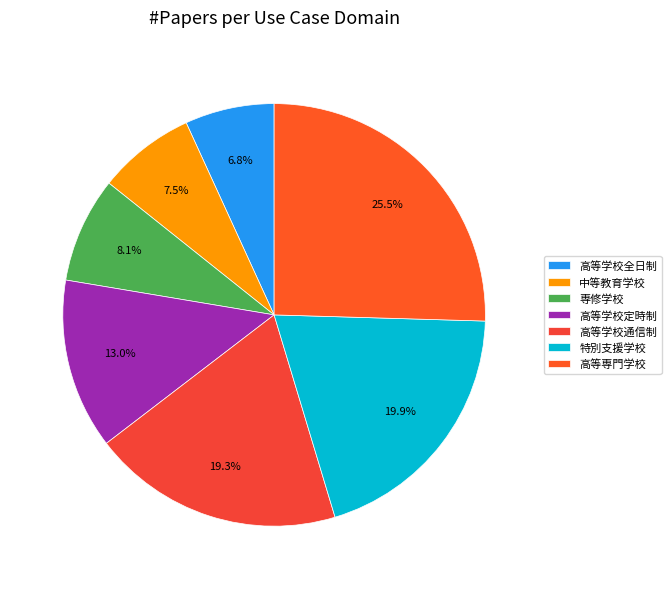

Is it true that 高等学校通信制 is 19% of the pie?

True